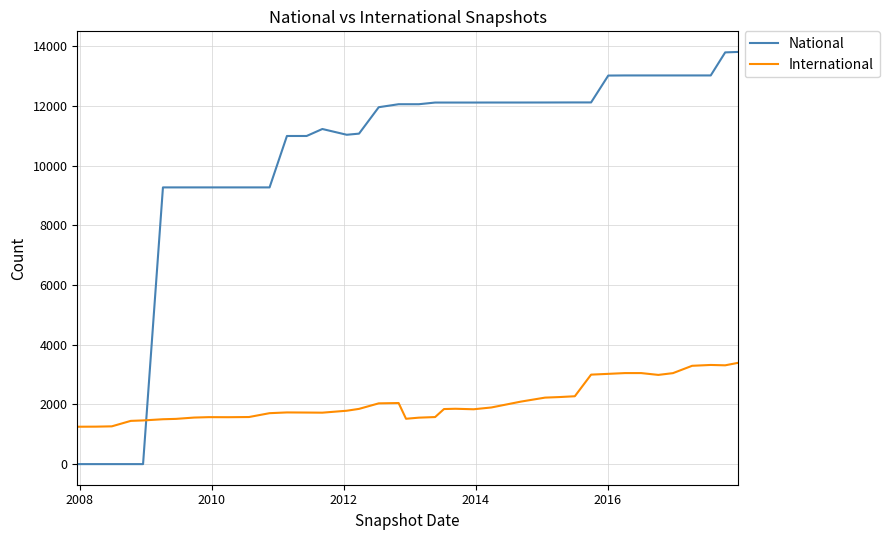

What is the minimum value for International?

1253